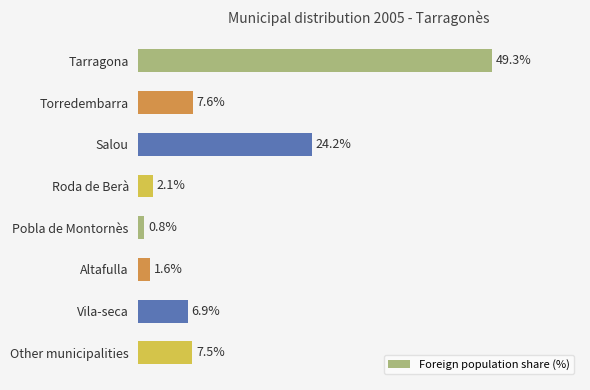

Rank the categories by value from lowest to highest.

Pobla de Montornès, Altafulla, Roda de Berà, Vila-seca, Other municipalities, Torredembarra, Salou, Tarragona